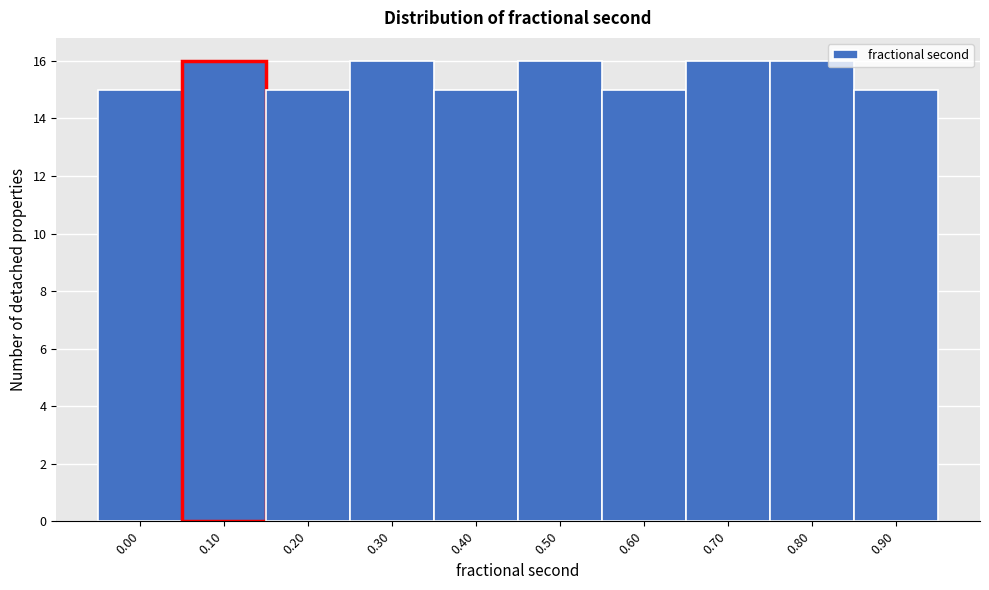

Reading left to right, transcribe all the data shown in this chart.

15	16	15	16	15	16	15	16	16	15